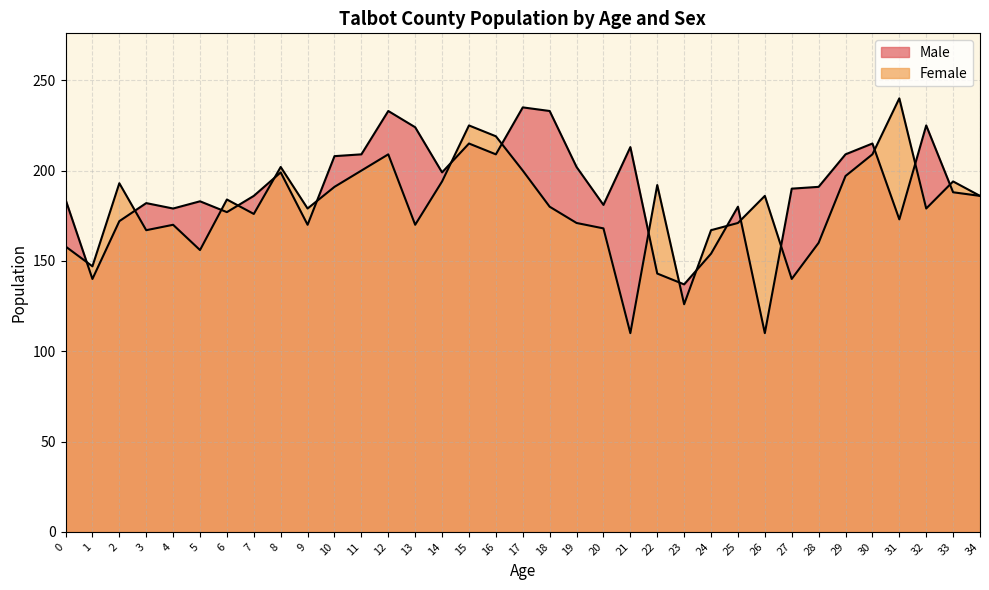

What is the total value across all series at 26?

296